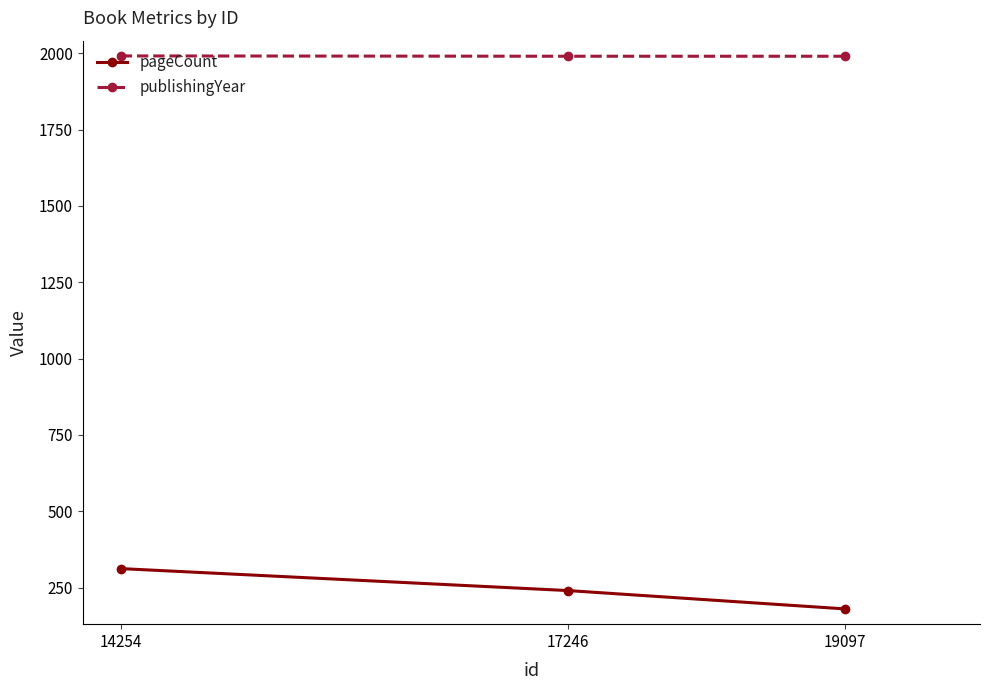

The value of pageCount at 19097 is 292. True or false?

False